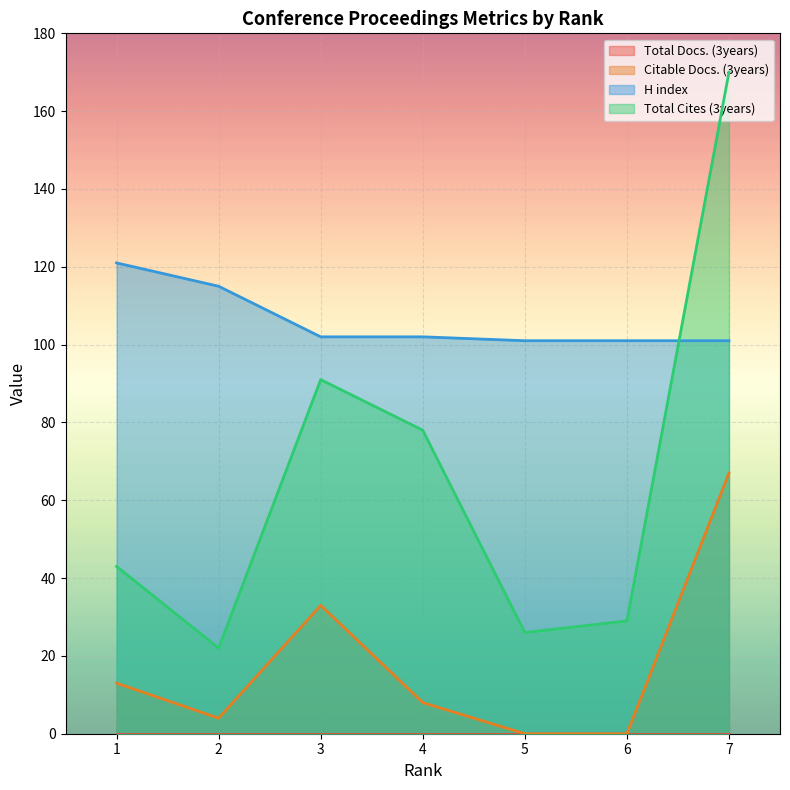

Is it true that Citable Docs. (3years) equals 6 at 2?

False